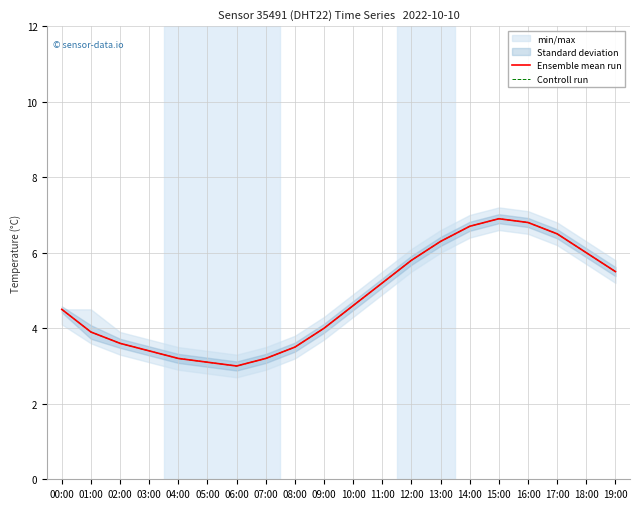

How many categories are shown in the chart?

20